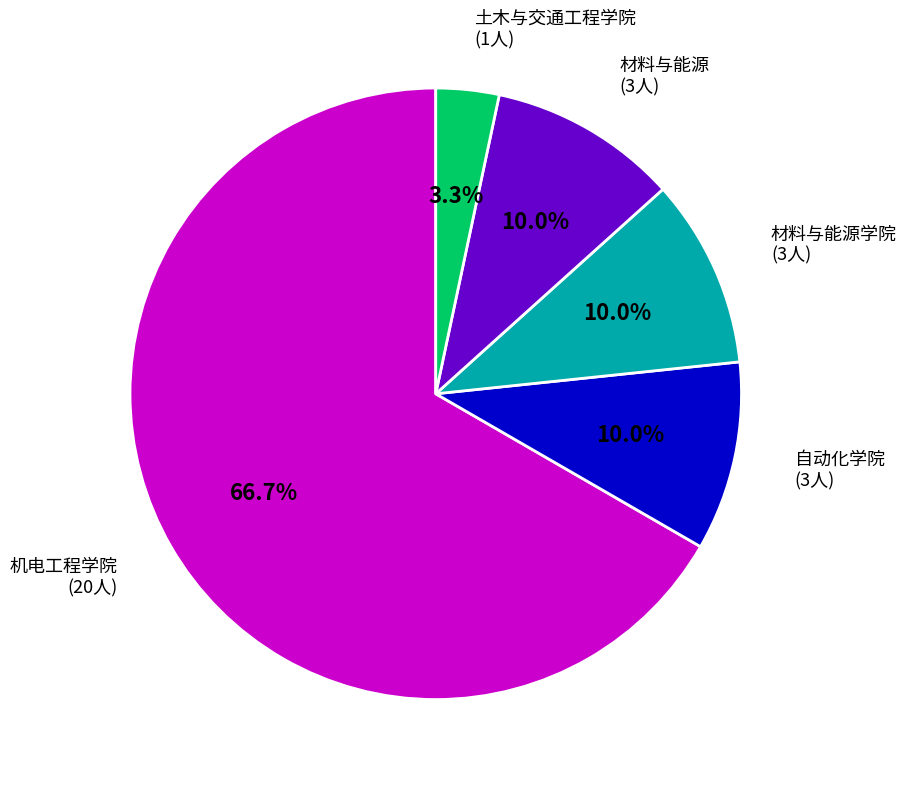

Is there a majority slice in this chart?

Yes